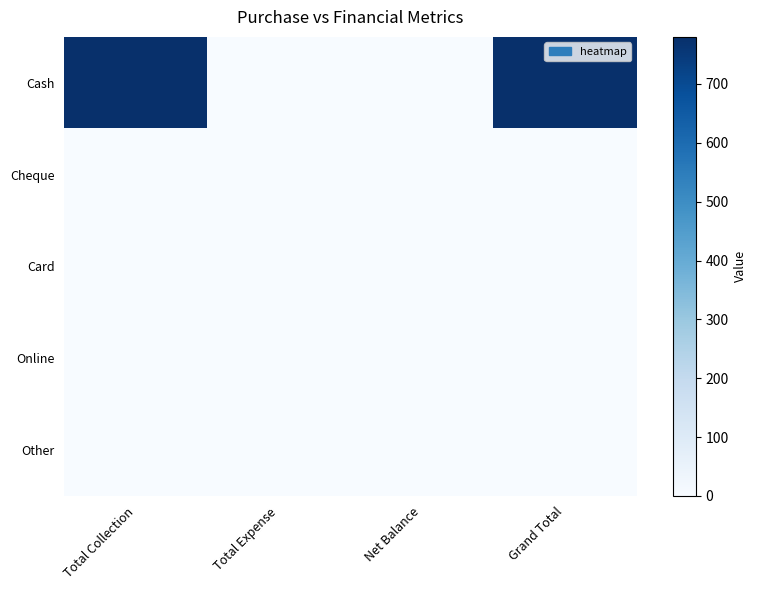

At Total Collection, list the series in order from largest to smallest.

Cash, Cheque, Card, Online, Other